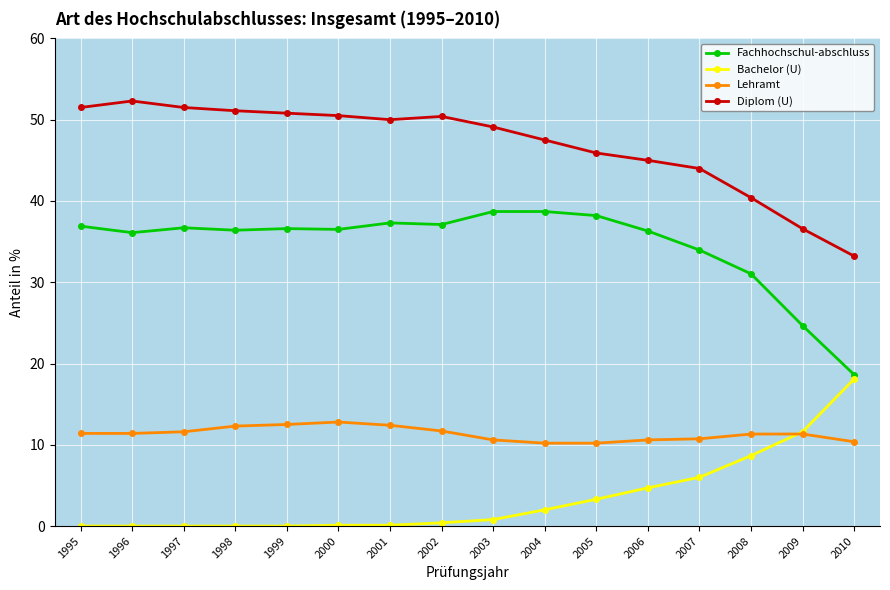

True or false: Diplom (U) has more than 1 points higher than both neighbors.

True